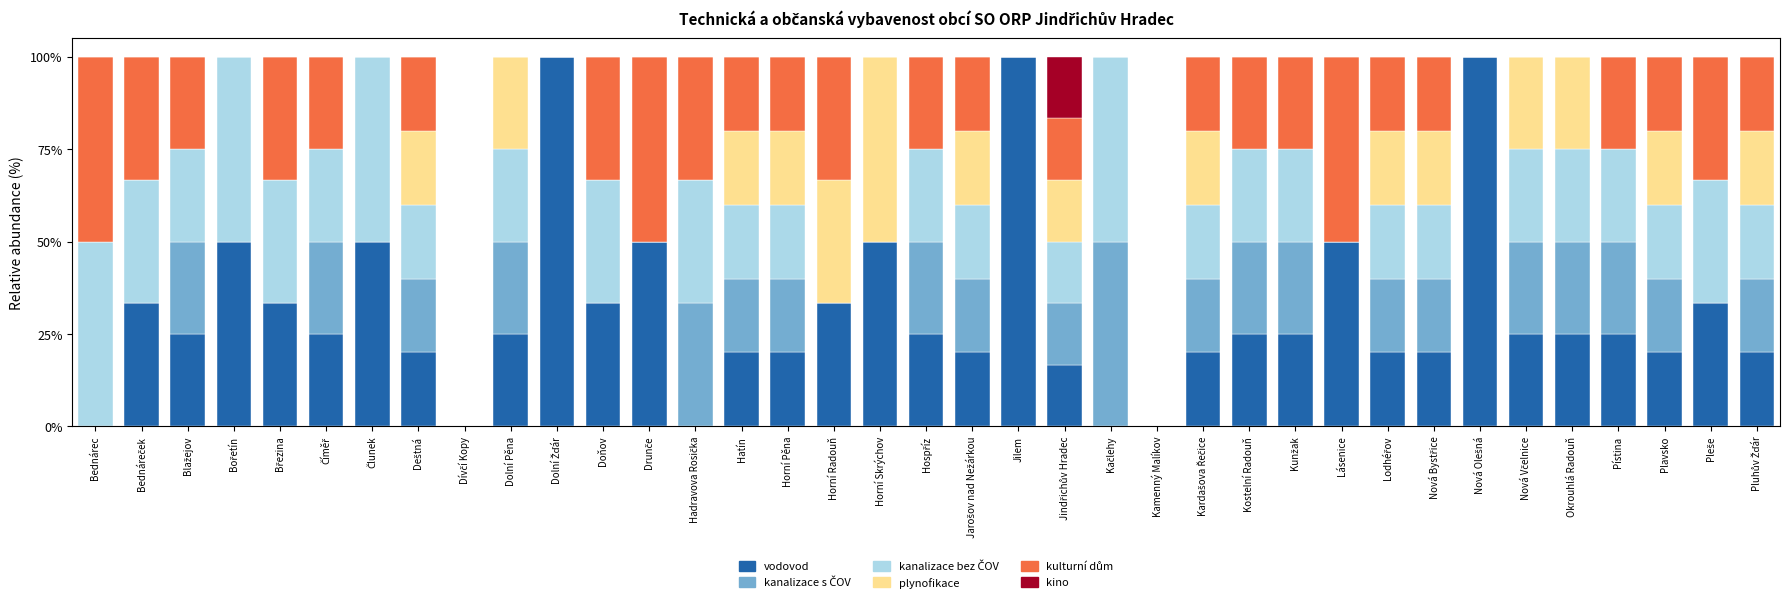

What is the highest value of the vodovod series?

100.0